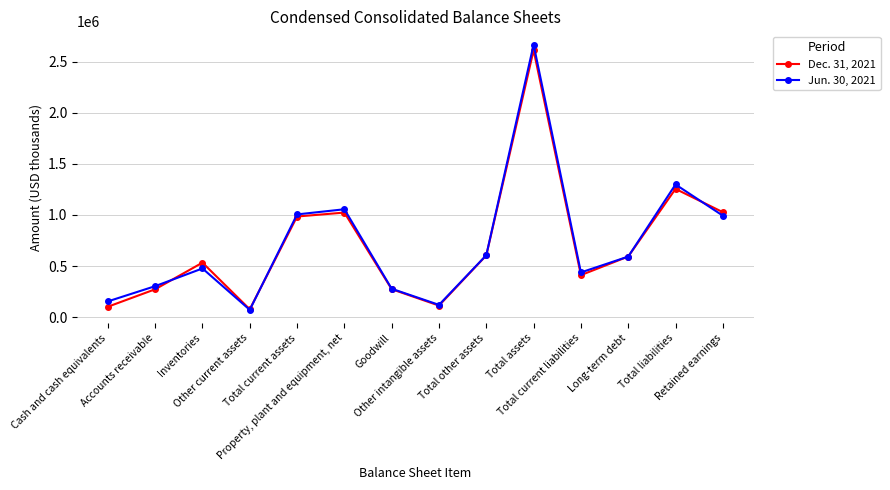

How many lines are shown in the chart?

2